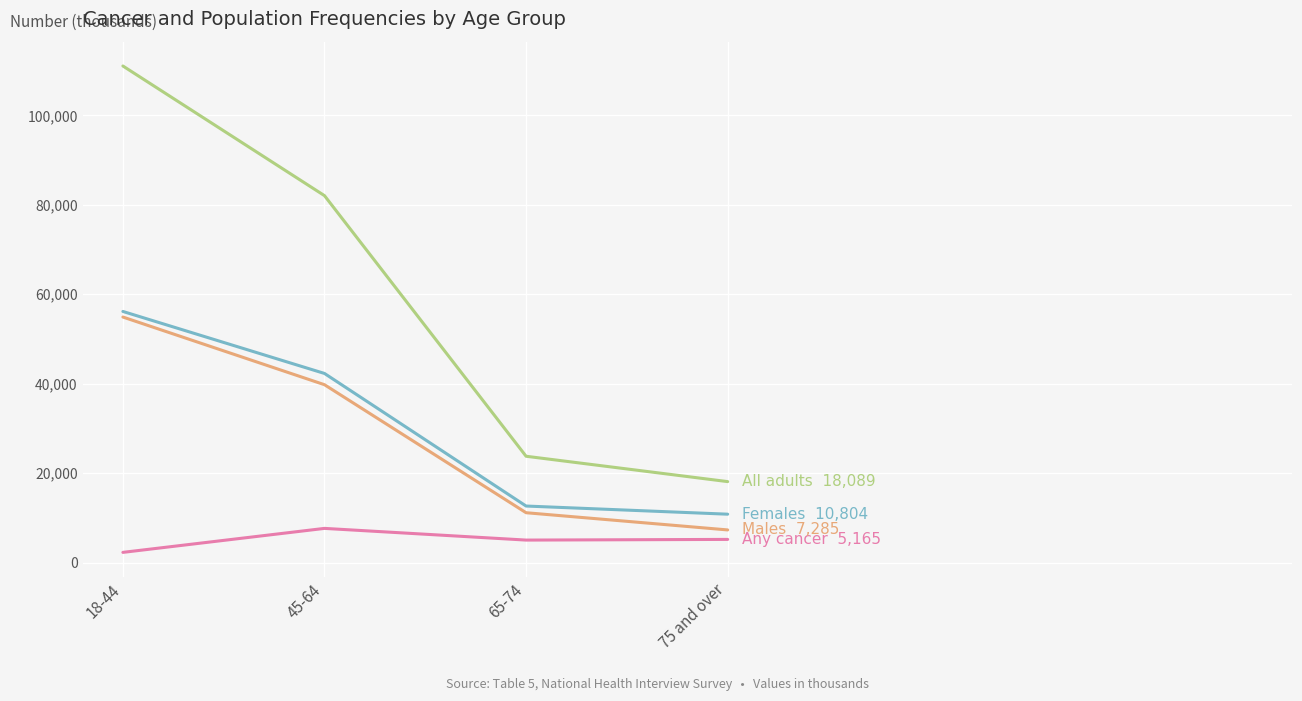

Is this an area chart (filled region under the line)?

No